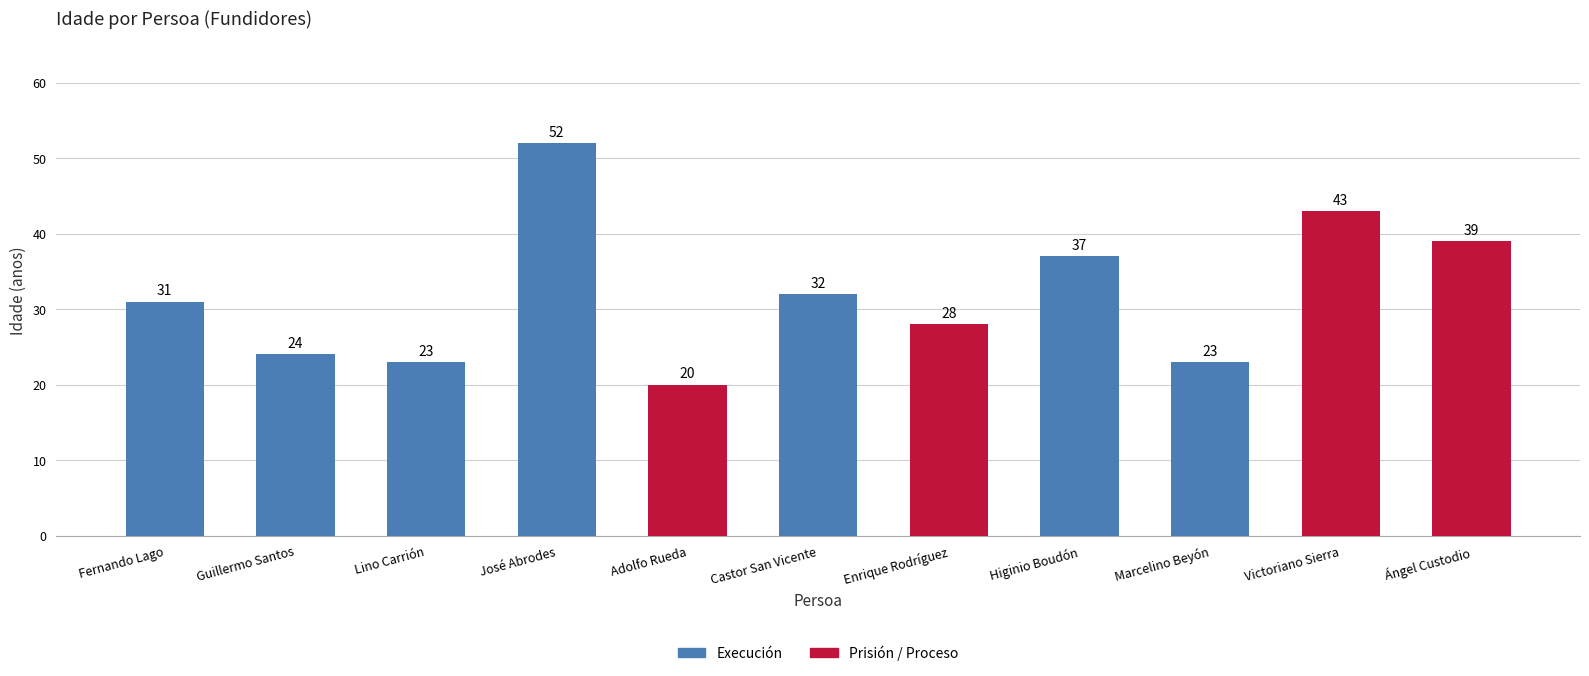

Reading right to left, what are all the values shown in this chart?

39	43	23	37	28	32	20	52	23	24	31